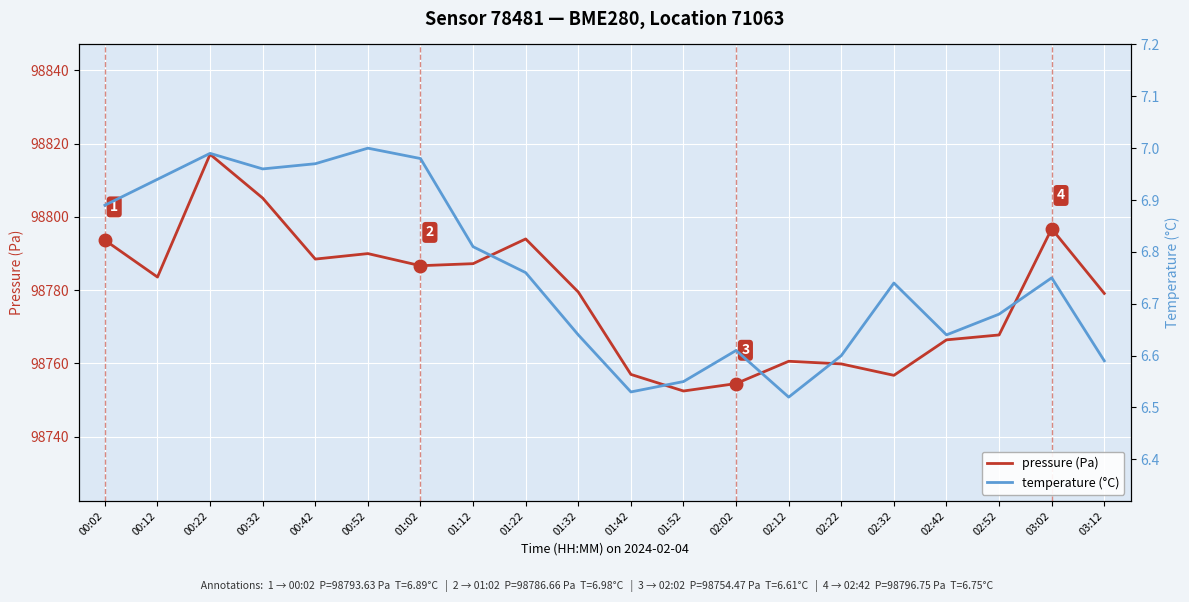

What is the average value of the pressure (Pa) series?

98778.8